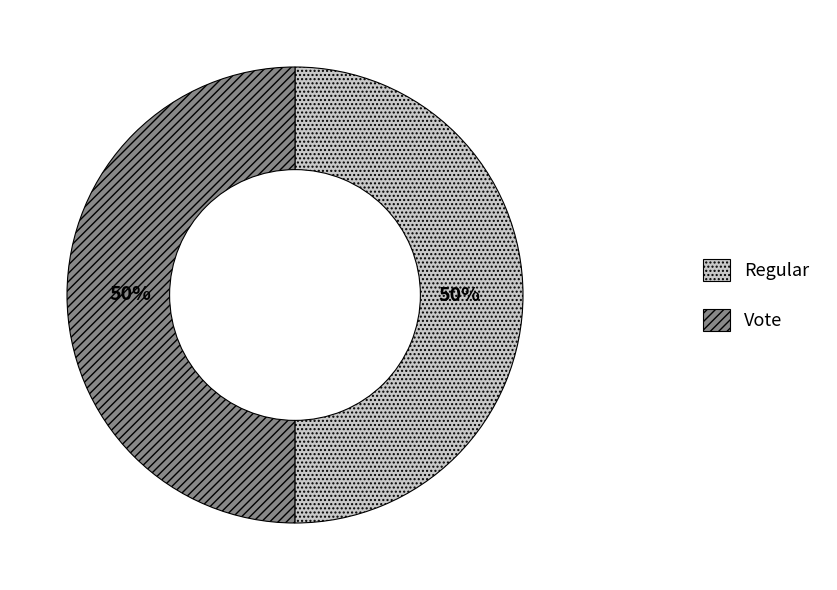

Is it true that Regular is 57% of the pie?

False